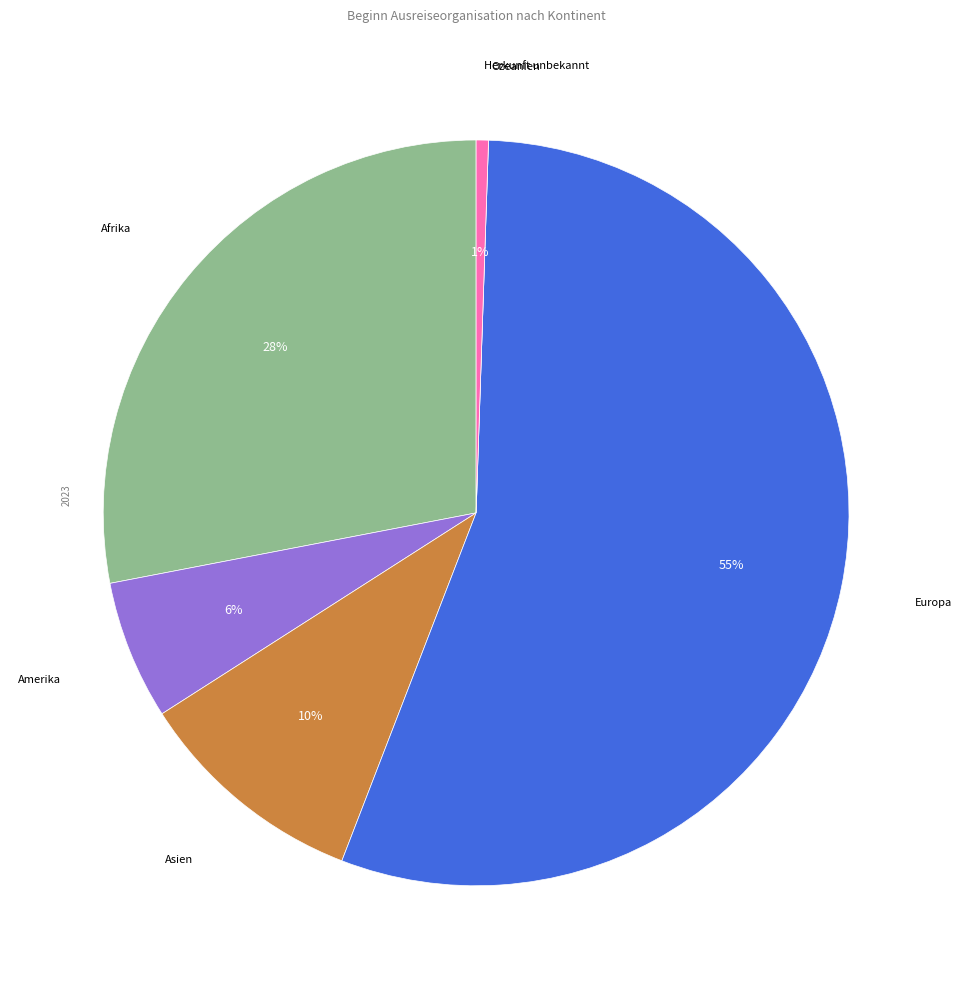

To the nearest percent, what is the difference between the largest and smallest slice percentages?

55%